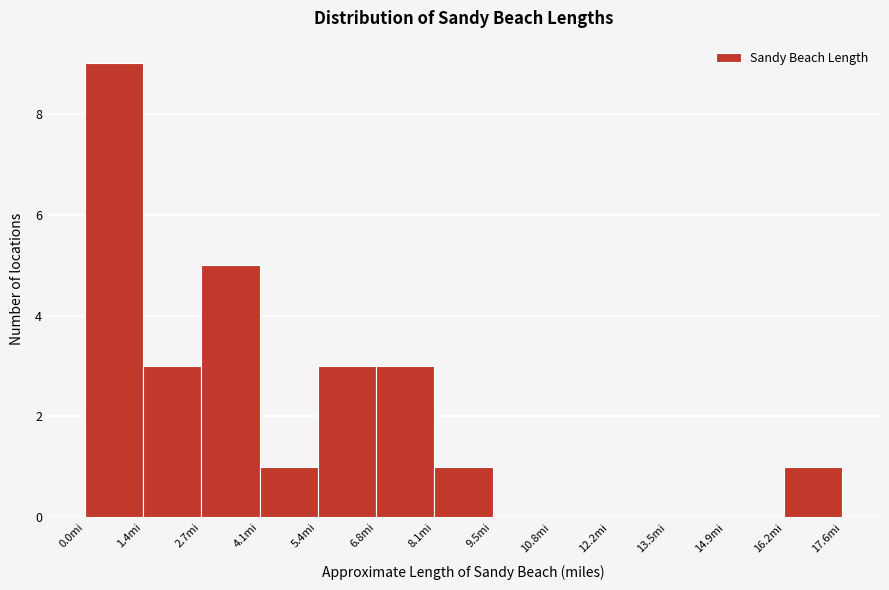

Reading left to right, transcribe this chart: for each bar, give the range it covers on the x-axis and its height. Neither the bar edges nor the heights are printed on the chart, so give them approximately, as read against the axes.

0.00 to 1.35: 9
1.35 to 2.70: 3
2.70 to 4.05: 5
4.05 to 5.40: 1
5.40 to 6.75: 3
6.75 to 8.10: 3
8.10 to 9.45: 1
9.45 to 10.80: 0
10.80 to 12.15: 0
12.15 to 13.50: 0
13.50 to 14.85: 0
14.85 to 16.20: 0
16.20 to 17.55: 1